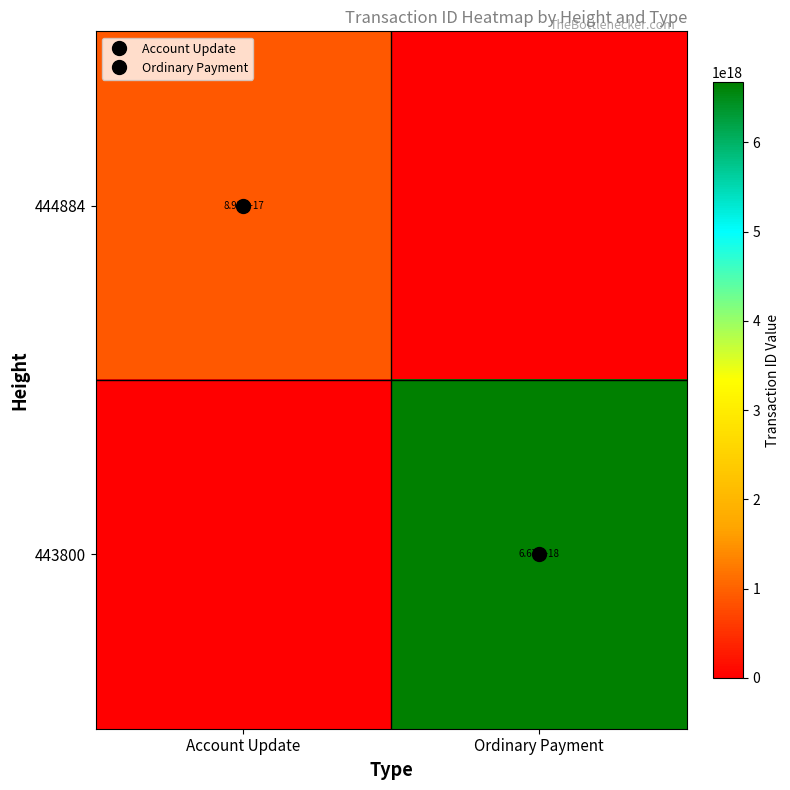

Between Ordinary Payment and Account Update, which is larger?

Account Update